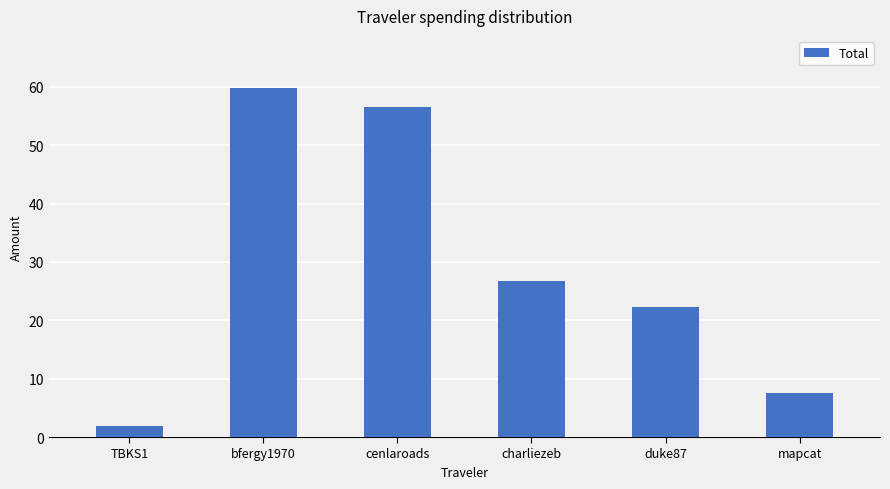

Are the bars horizontal?

No